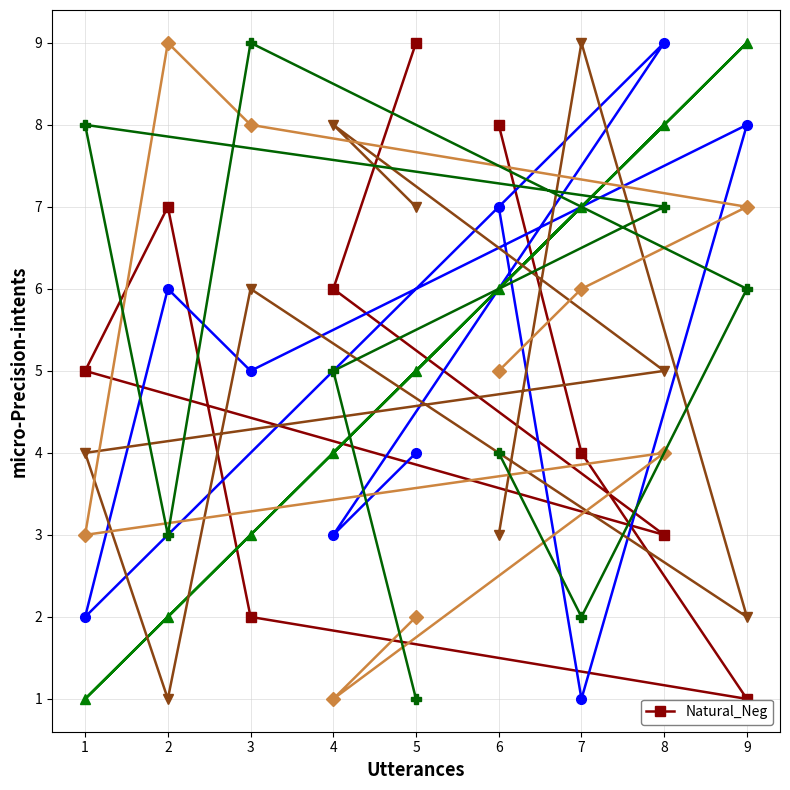

What is the smallest value displayed?

1